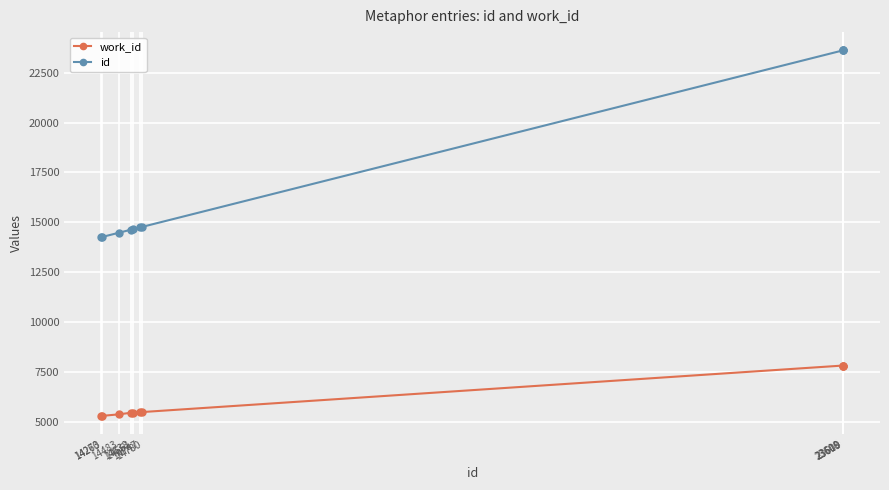

True or false: work_id and id cross at least once.

False